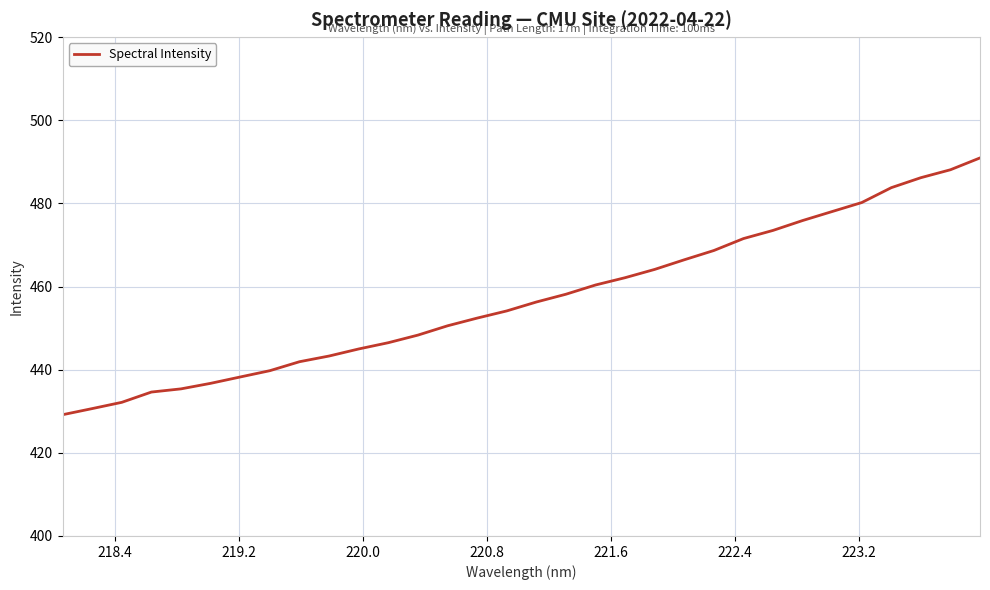

What is the smallest value displayed?

429.2